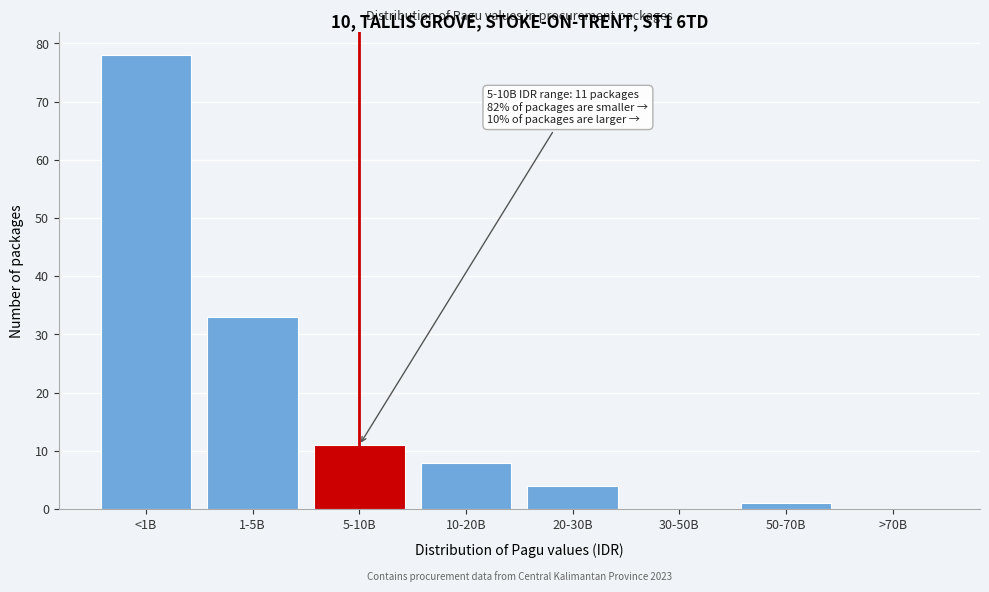

Reading left to right, what are all the values shown in this chart?

<1B=78	1-5B=33	5-10B=11	10-20B=8	20-30B=4	30-50B=0	50-70B=1	>70B=0